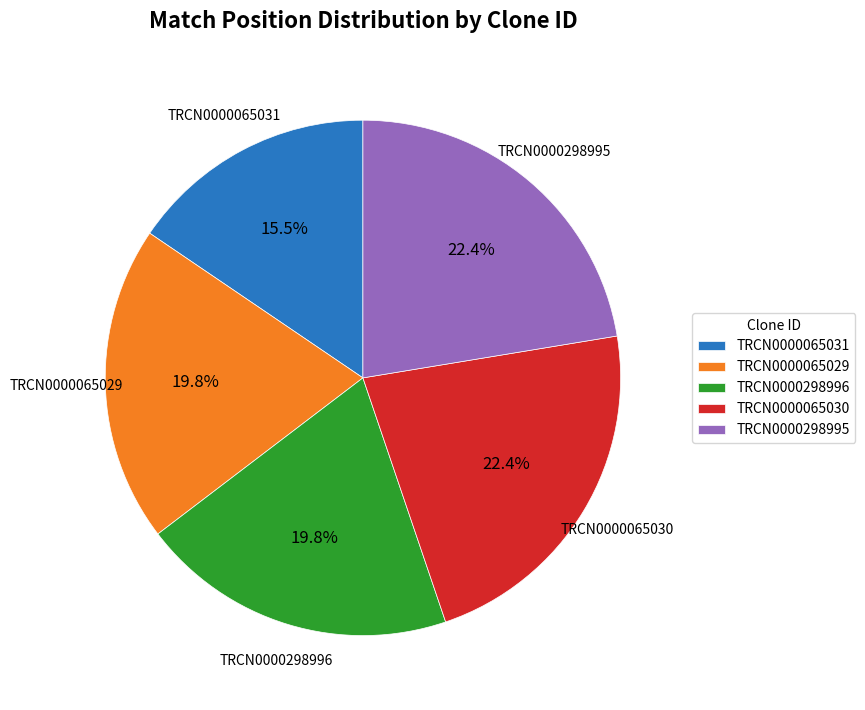

To the nearest percent, what is the difference between the largest and smallest slice percentages?

7%